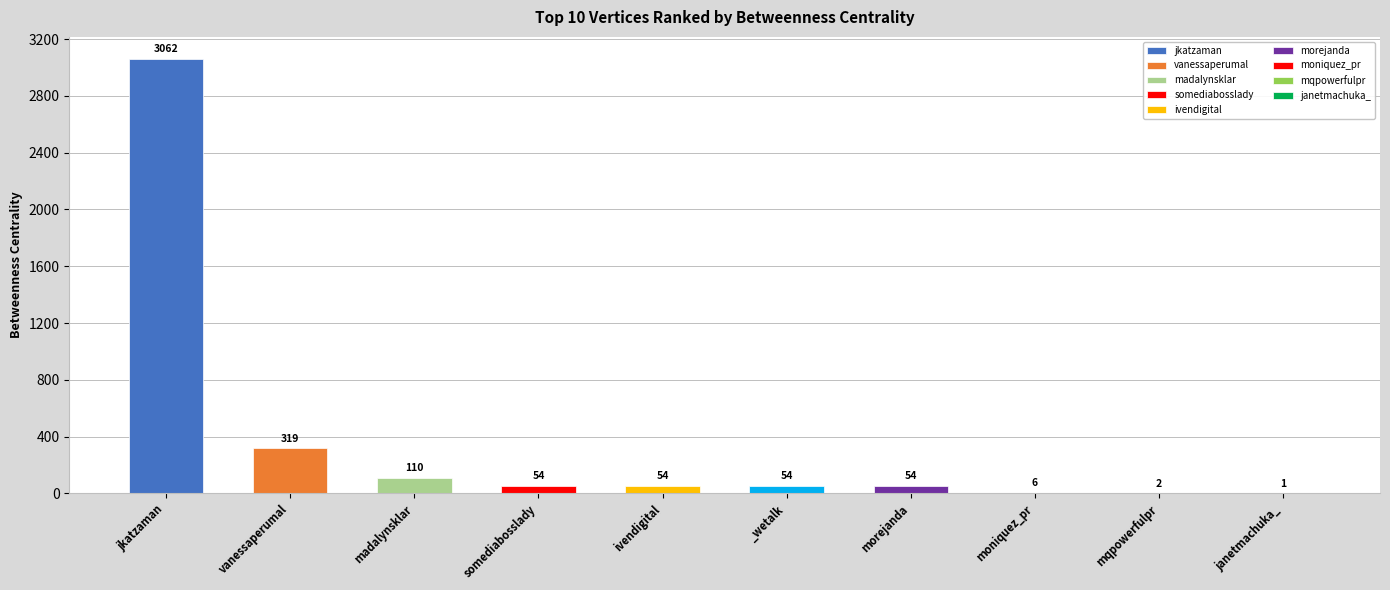

What is the label of the 5th bar from the left?

ivendigital